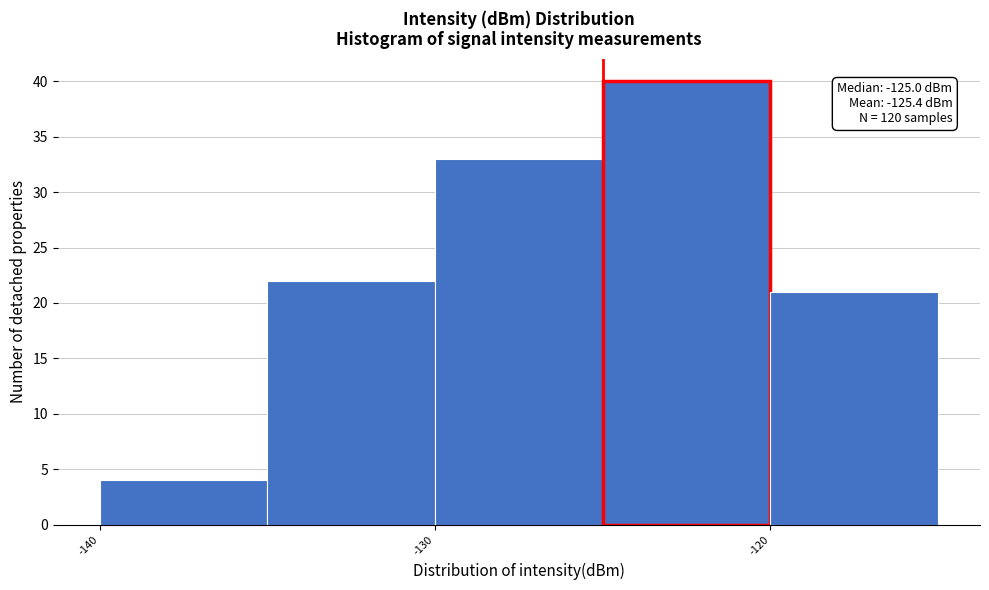

Over which range of the x-axis is the bar tallest?

-125 to -120